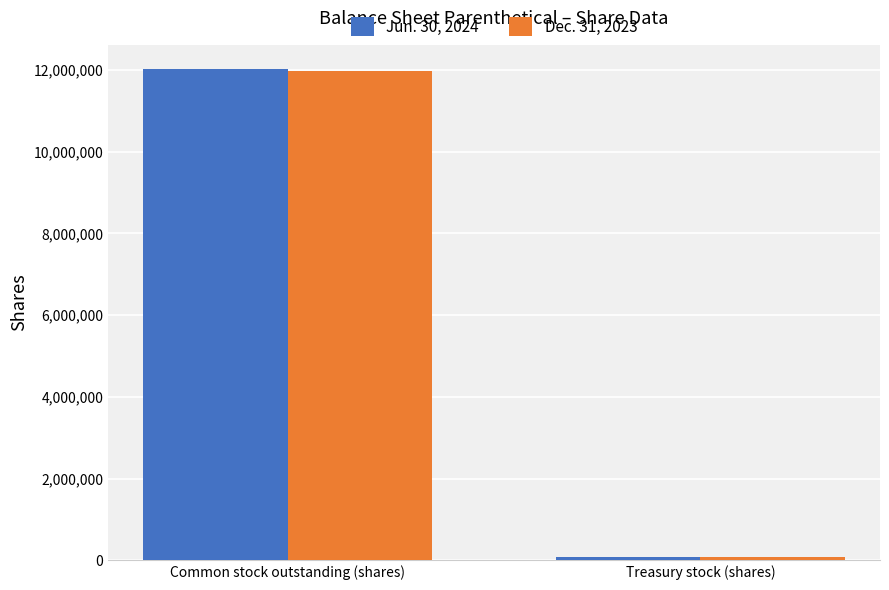

What is the difference between the maximum and minimum values in the Jun. 30, 2024 series?

11927107